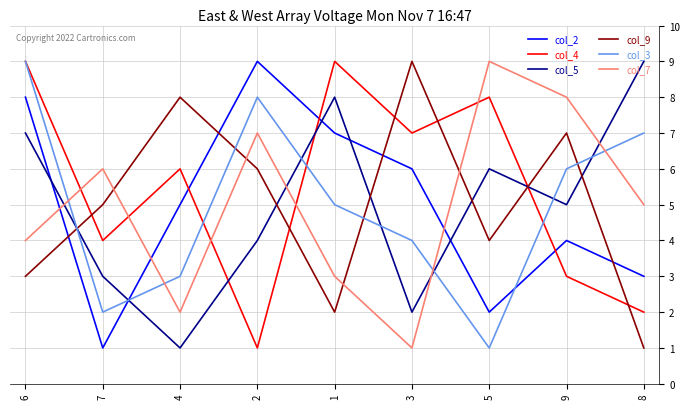

What position from the left is 6?

1